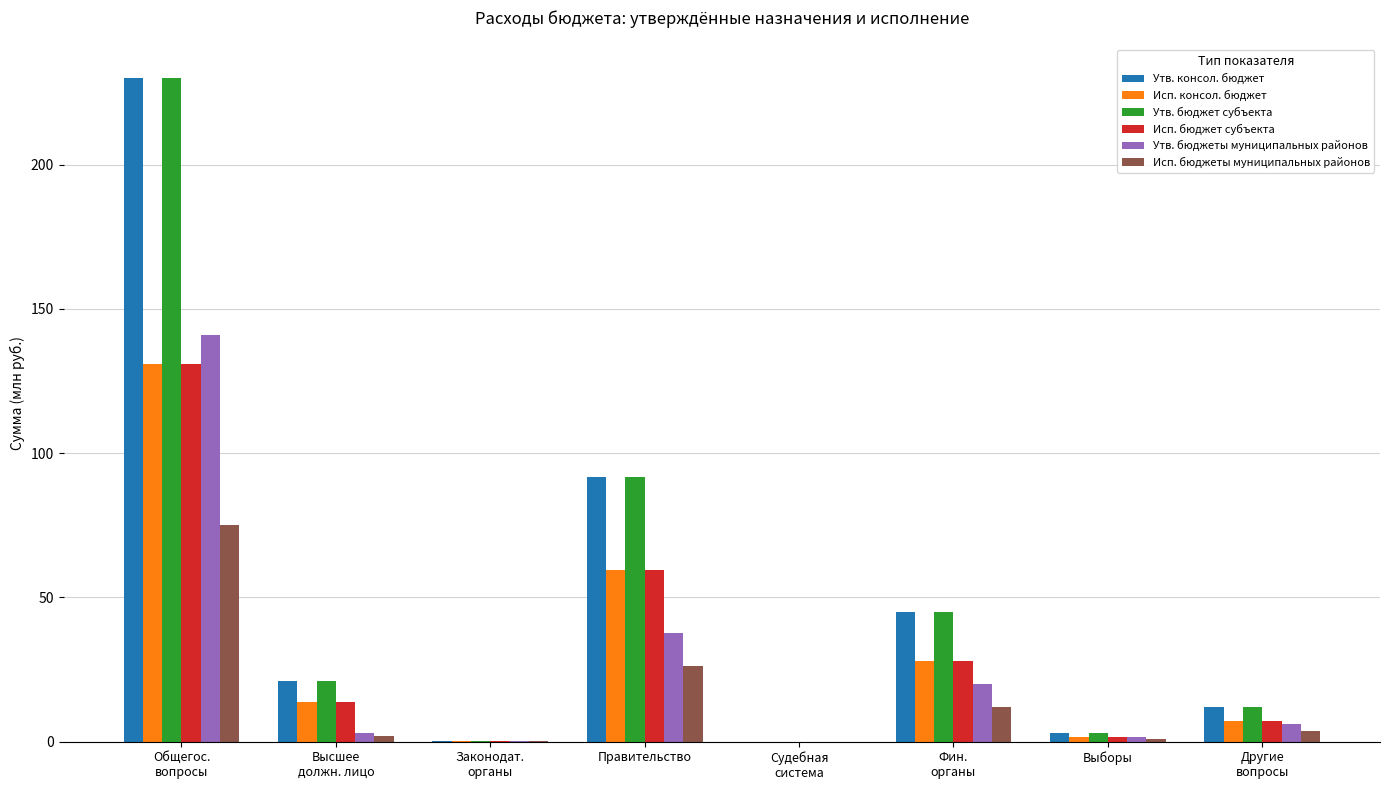

How many data points in Исп. бюджеты муниципальных районов are above 3?

4